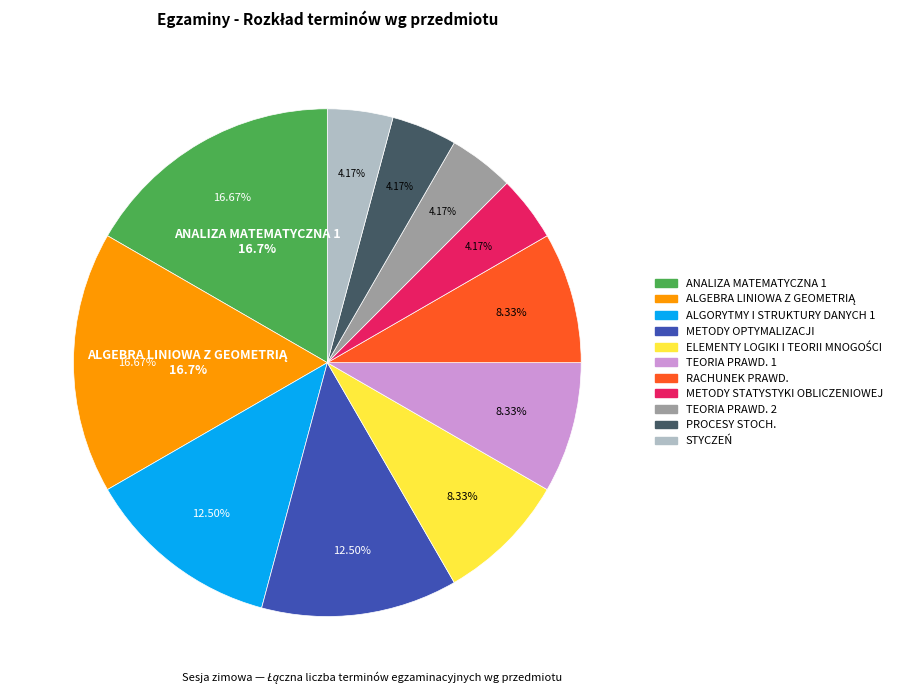

How many segments does this pie chart have?

11